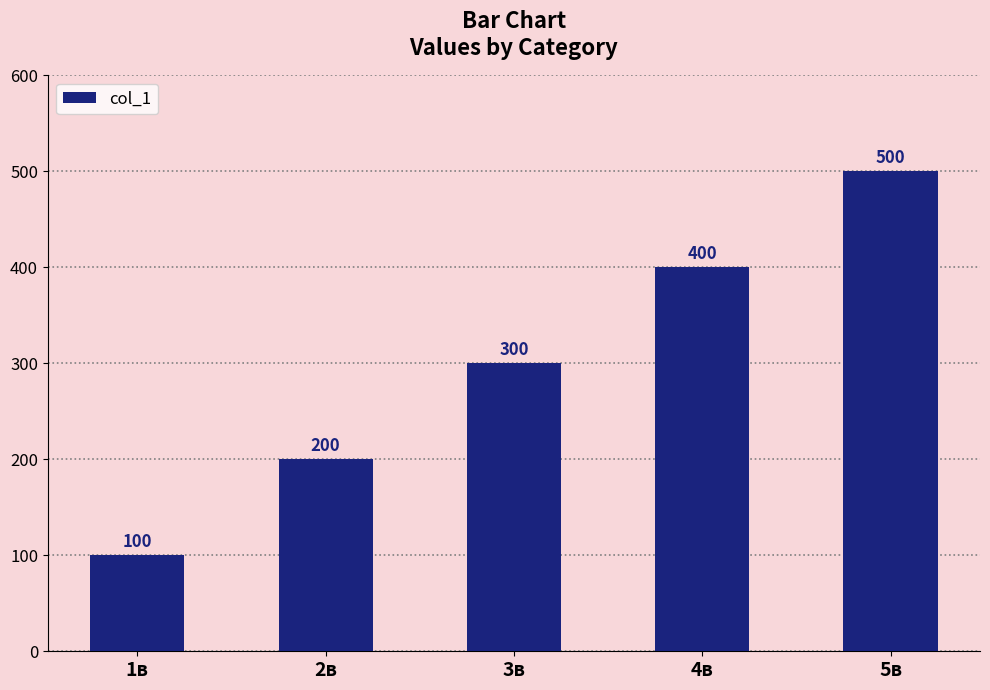

How many distinct data groups are displayed?

1